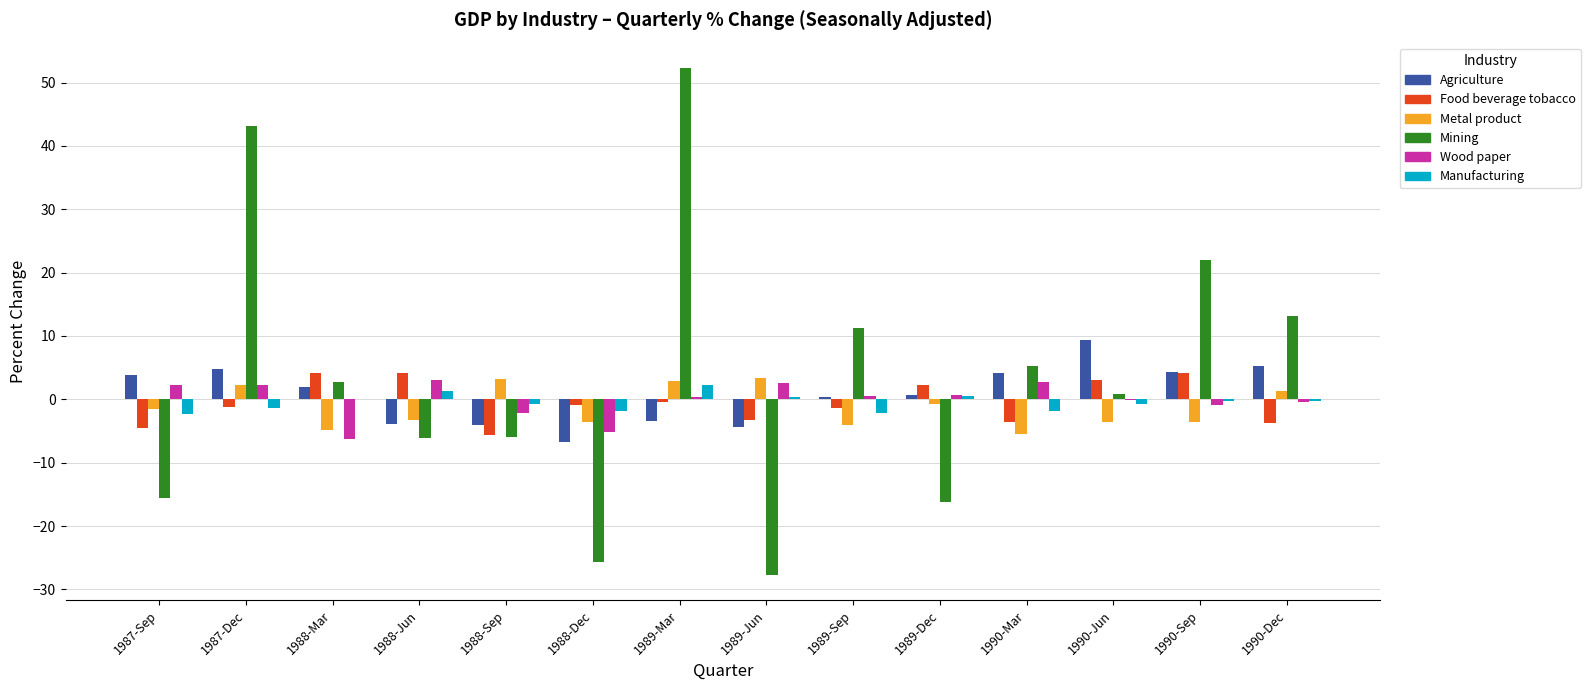

At which category does the chart reach its peak across all series?

1989-Mar